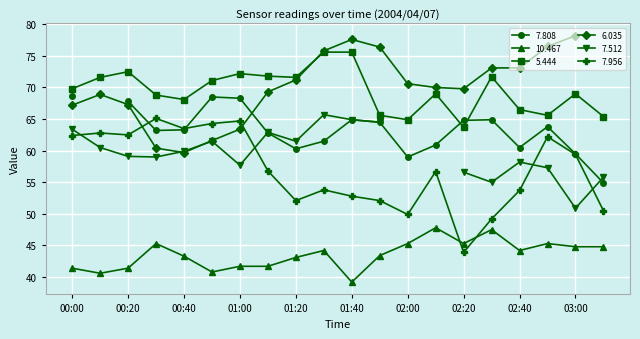

Is it true that 10.467 equals 25.0 at 03:00?

False